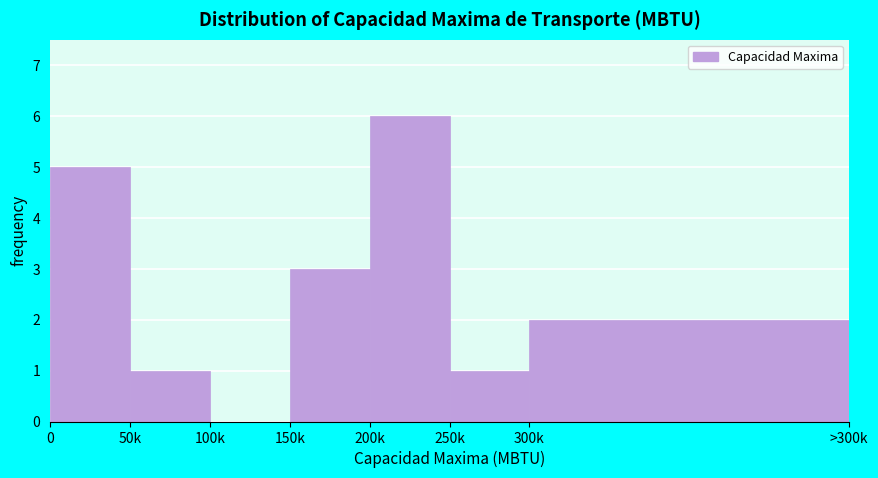

Reading left to right, what are all the values shown in this chart?

0=5	50k=1	100k=0	150k=3	200k=6	250k=1	300k=2